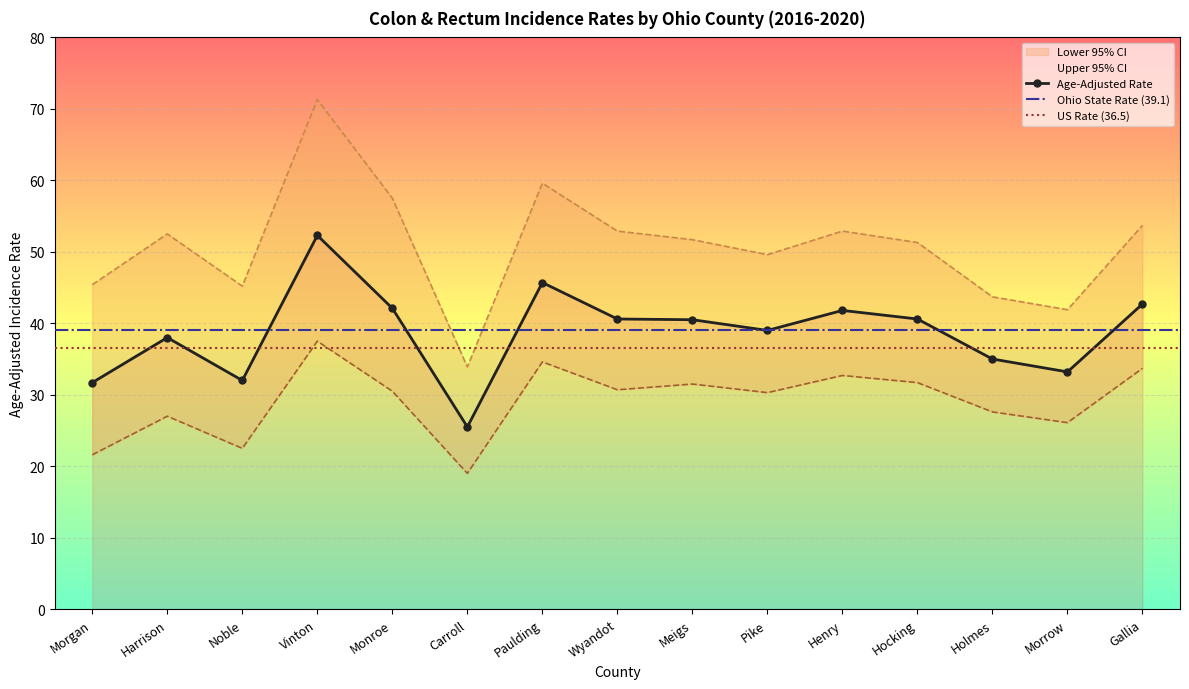

The value of Lower 95% CI at Holmes is 42.6. True or false?

False